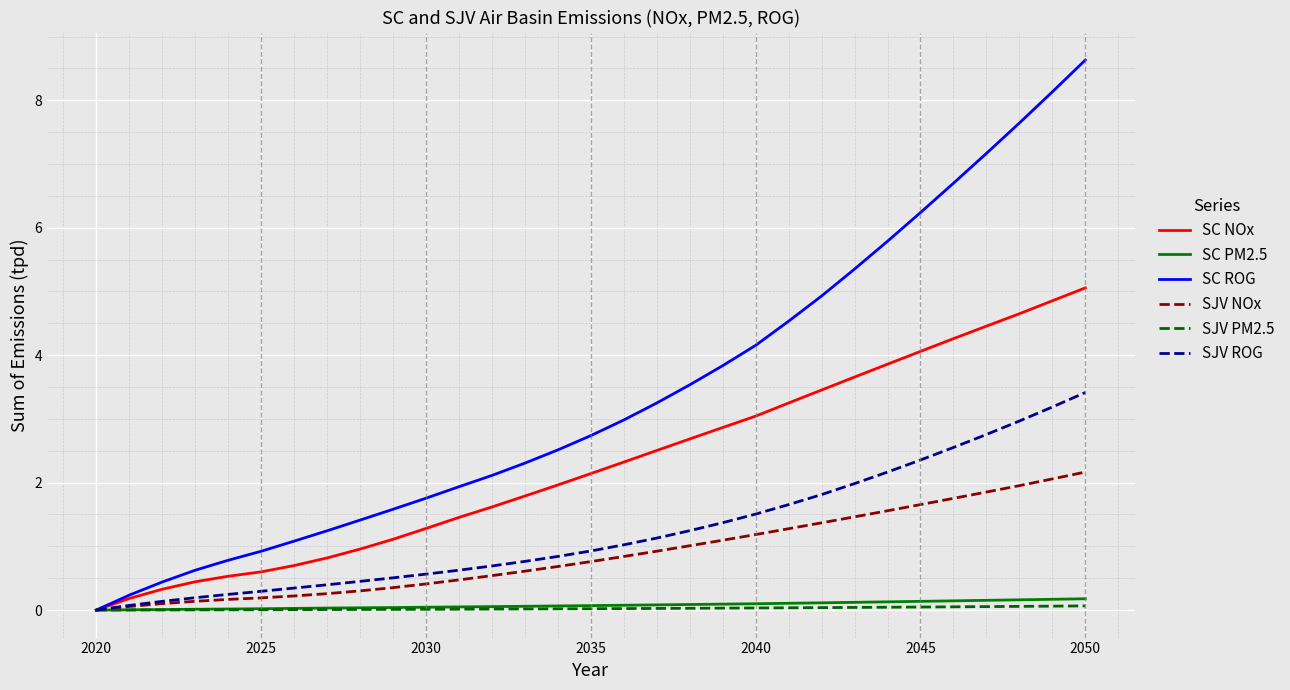

Which series has the widest spread of values?

SC ROG